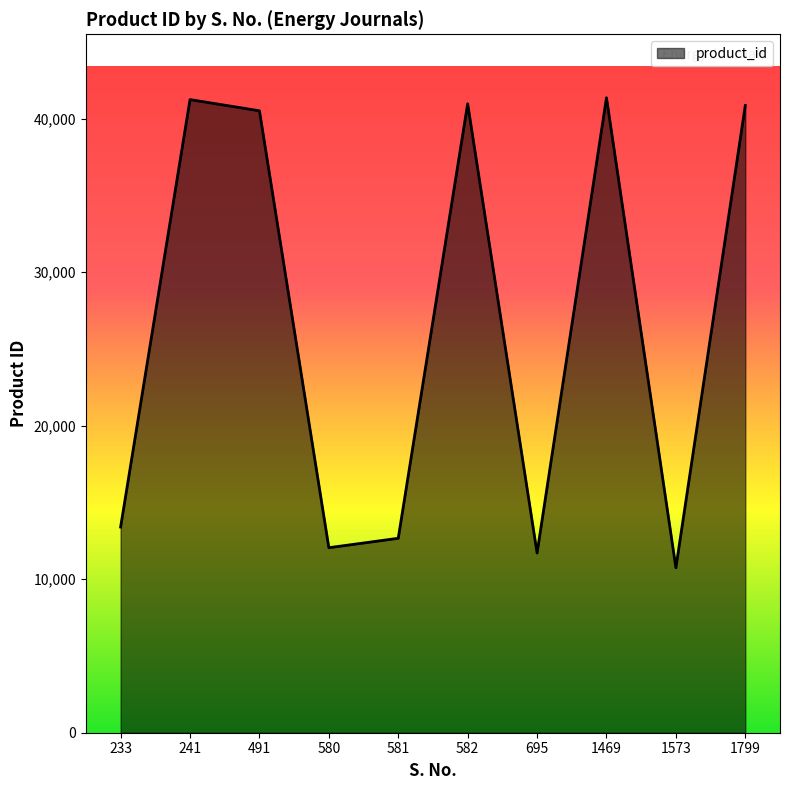

What is the sum of all values?

265546